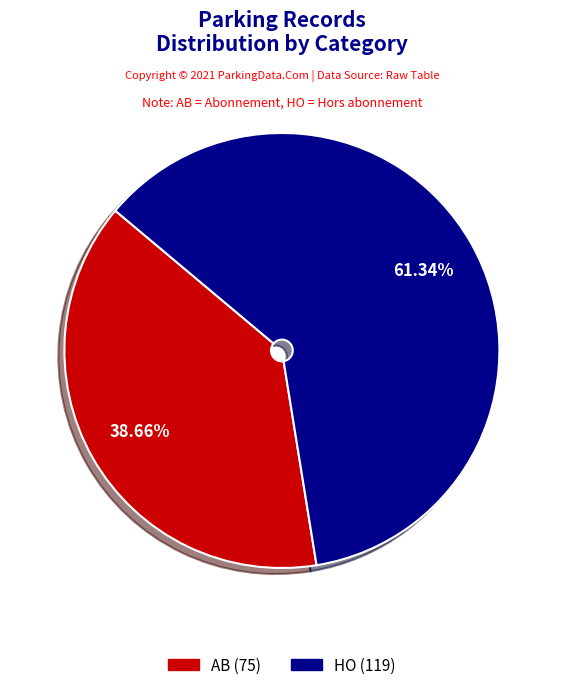

Rank the categories by value from highest to lowest.

HO, AB